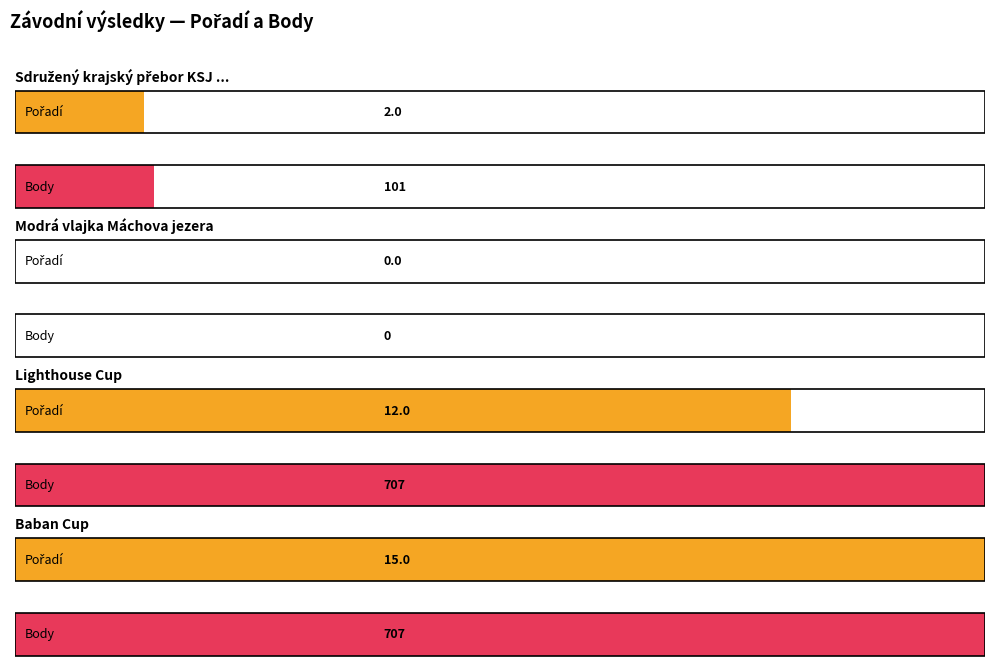

At how many categories does at least one series exceed 296?

2